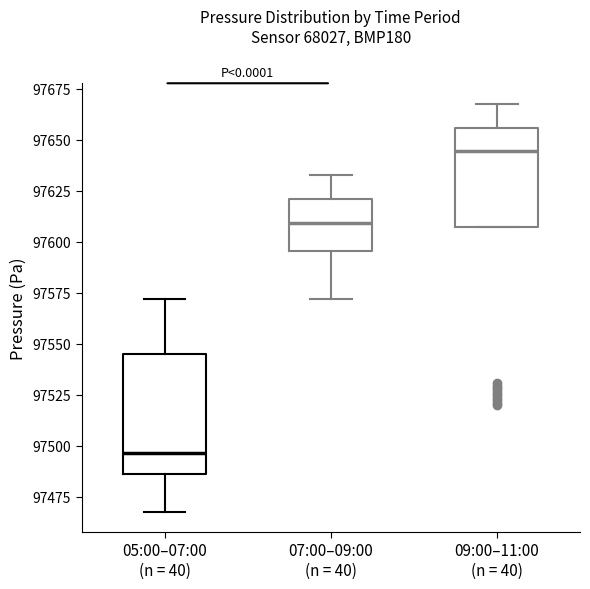

Where is the upper edge of the box for 05:00–07:00 (n = 40) on the y-axis? The values are not printed on the chart, so give them approximately, as read against the axis.

97545